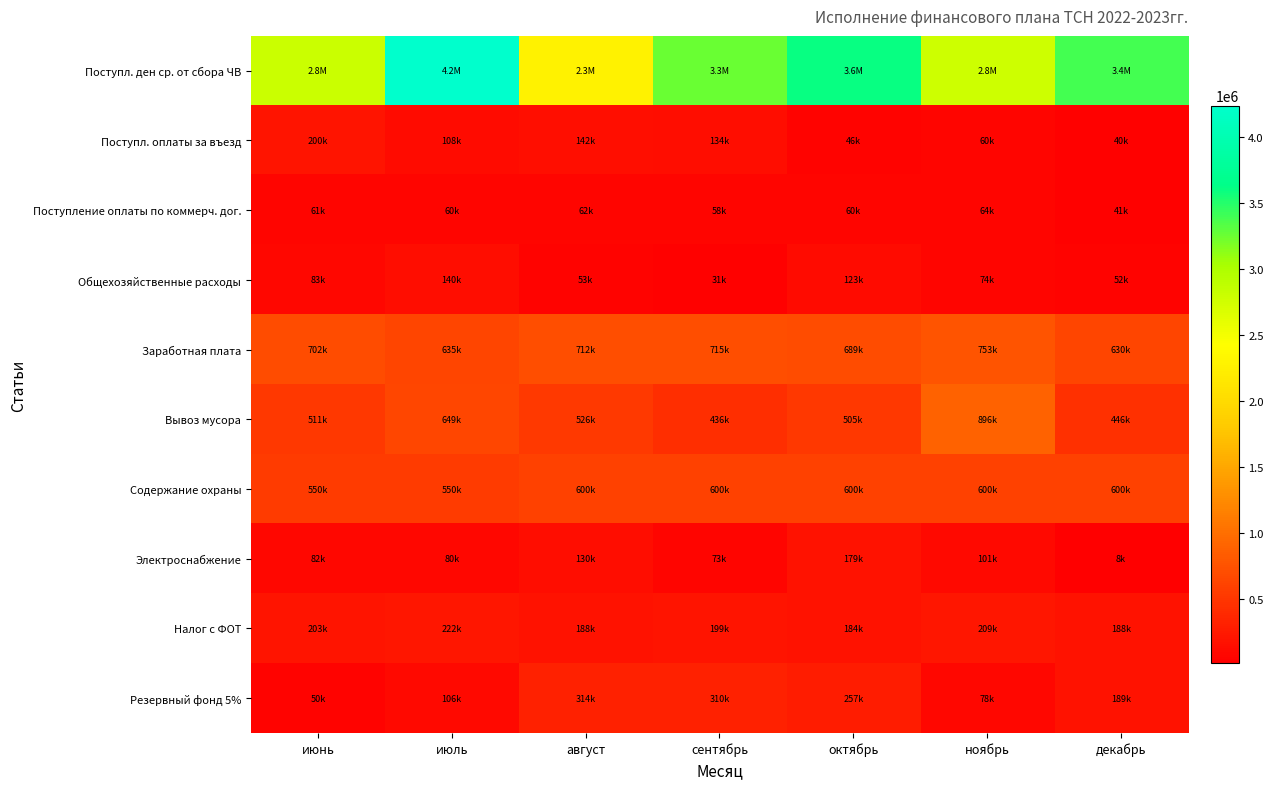

How many distinct data groups are displayed?

10